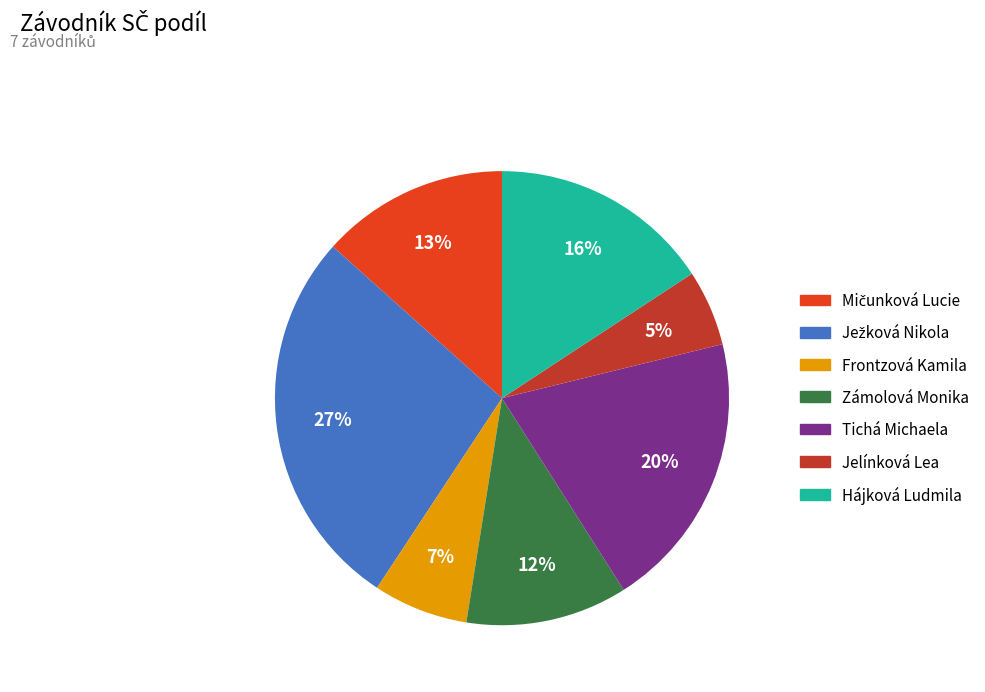

How many segments does this pie chart have?

7